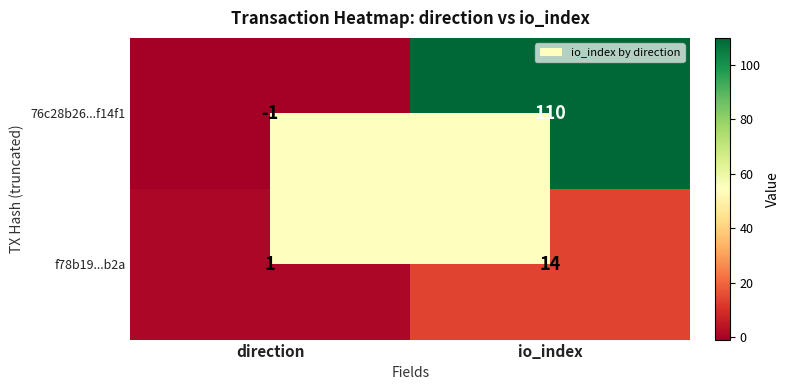

What is the spread (max minus min) of values at direction?

2